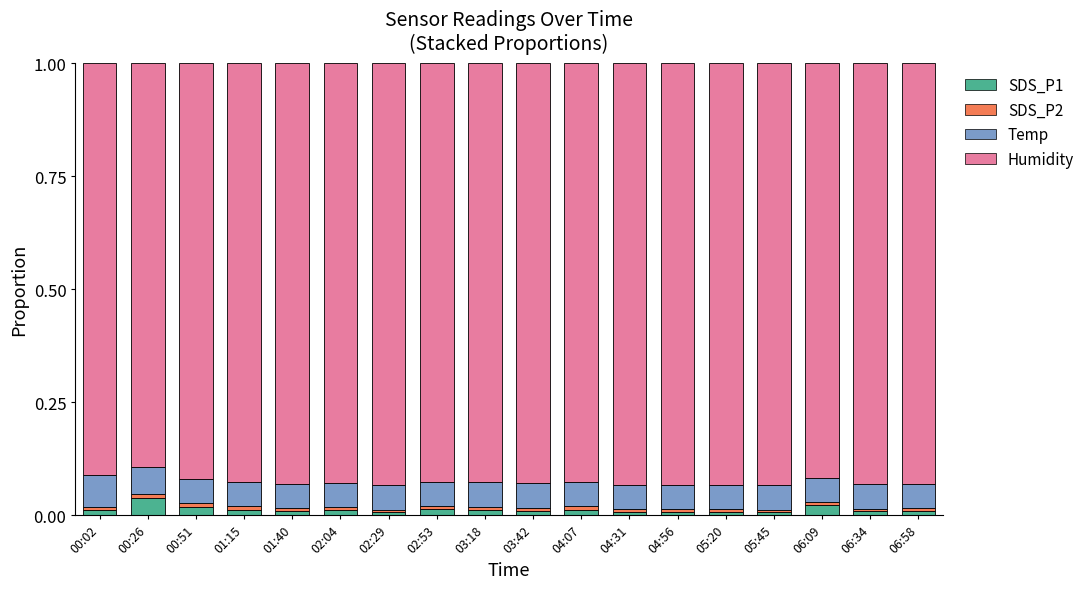

Is it true that SDS_P1 equals 0.0 at 02:04?

True